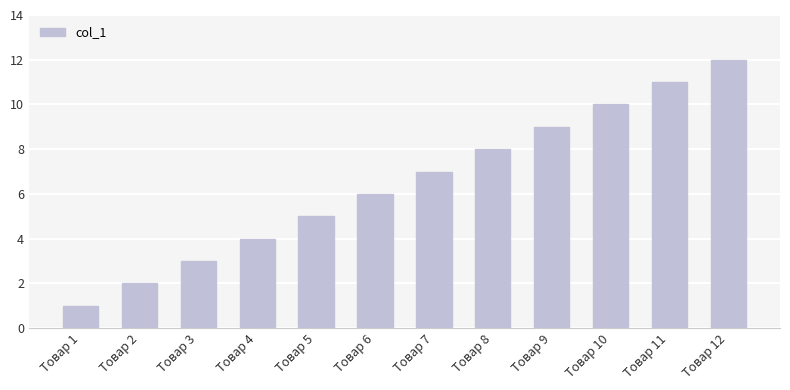

What is the maximum value shown in the chart?

12